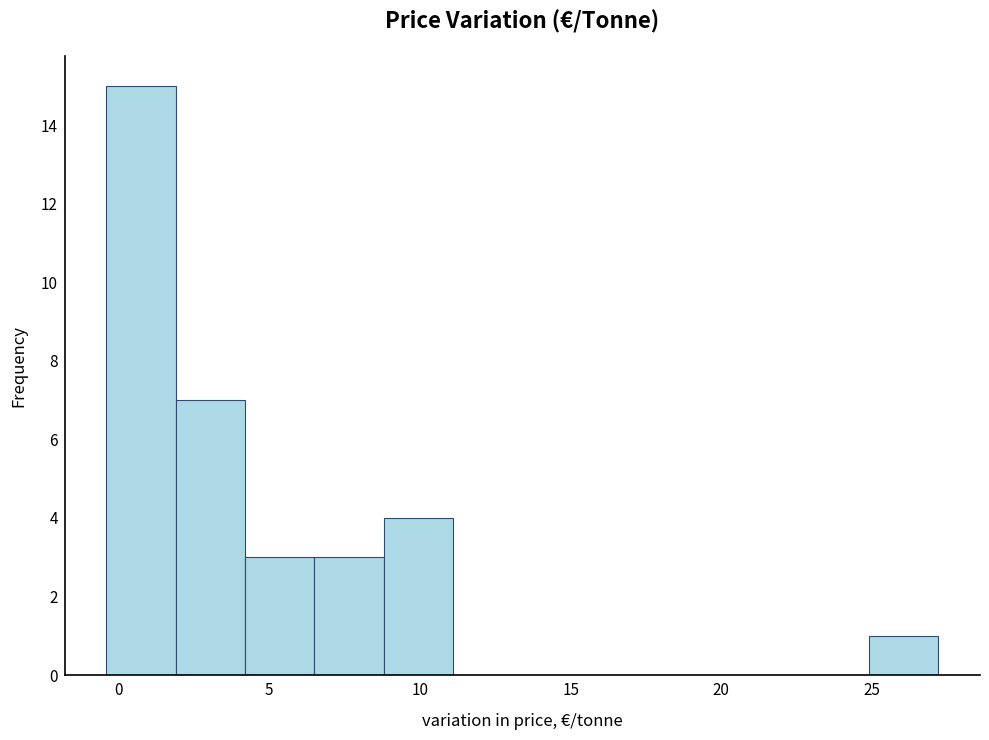

What is the height of the bar covering 6.5 to 8.8 on the x-axis? Neither the bar edges nor the heights are printed on the chart, so give them approximately, as read against the axes.

3